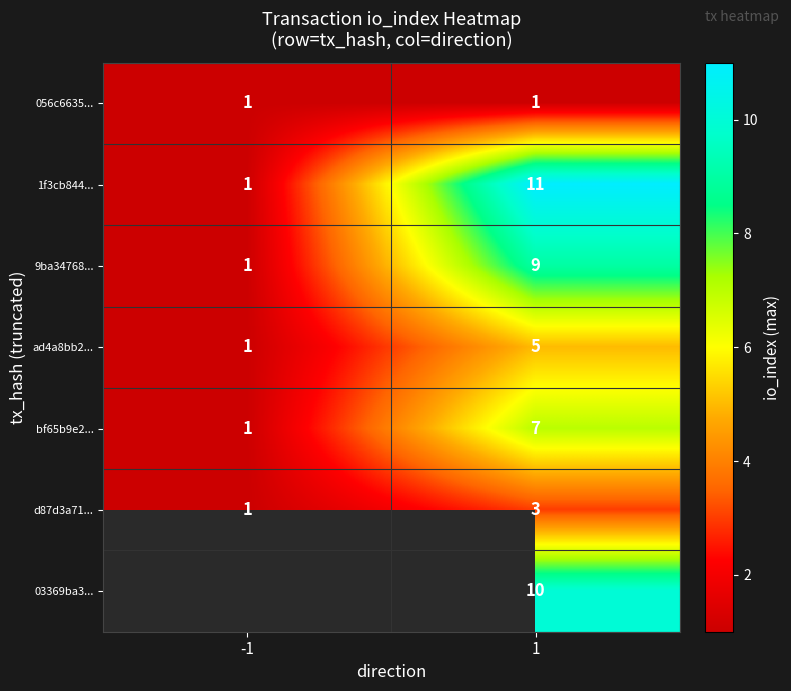

Rank the categories by d87d3a71... value from highest to lowest.

1, -1